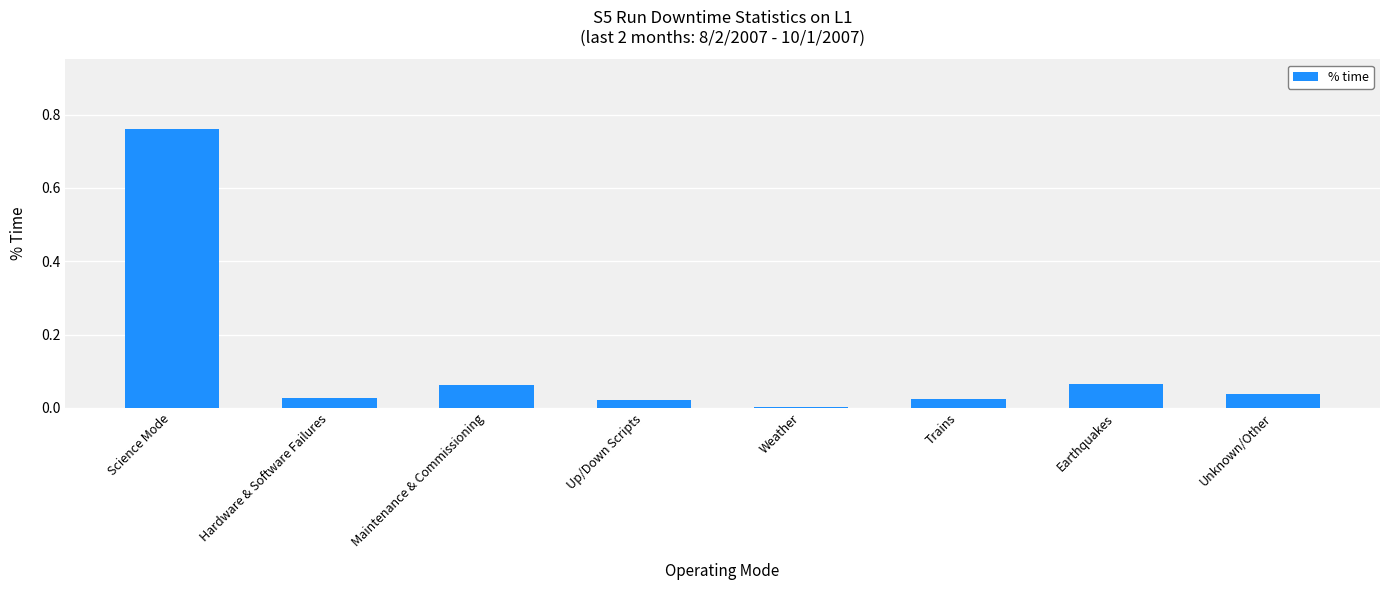

At which category does the chart reach its peak across all series?

Science Mode